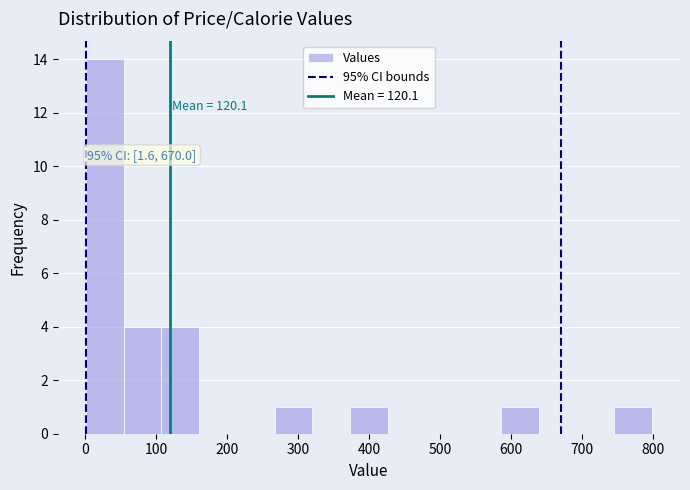

Over which range of the x-axis is the bar tallest?

0 to 50